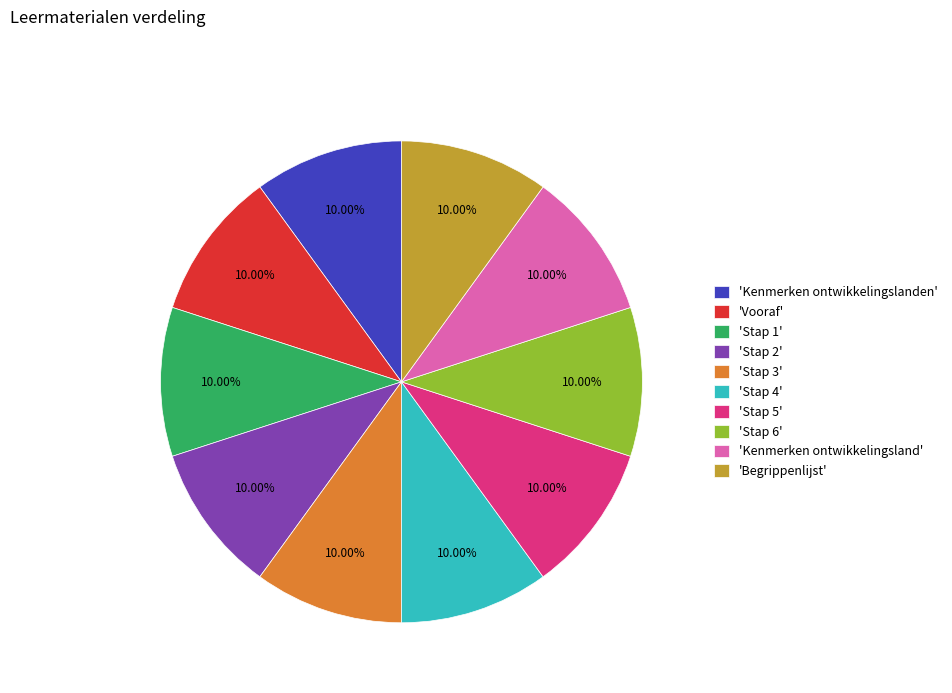

Combined, do 'Kenmerken ontwikkelingsland' and 'Stap 4' account for over 50%?

No